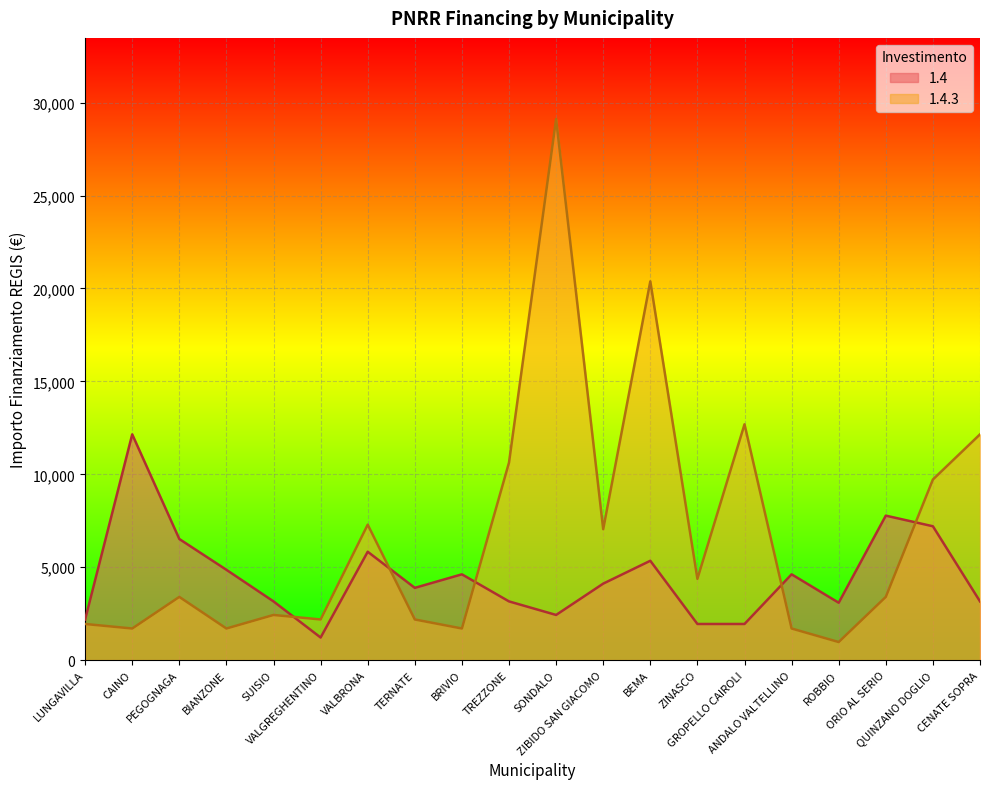

How many lines are shown in the chart?

2